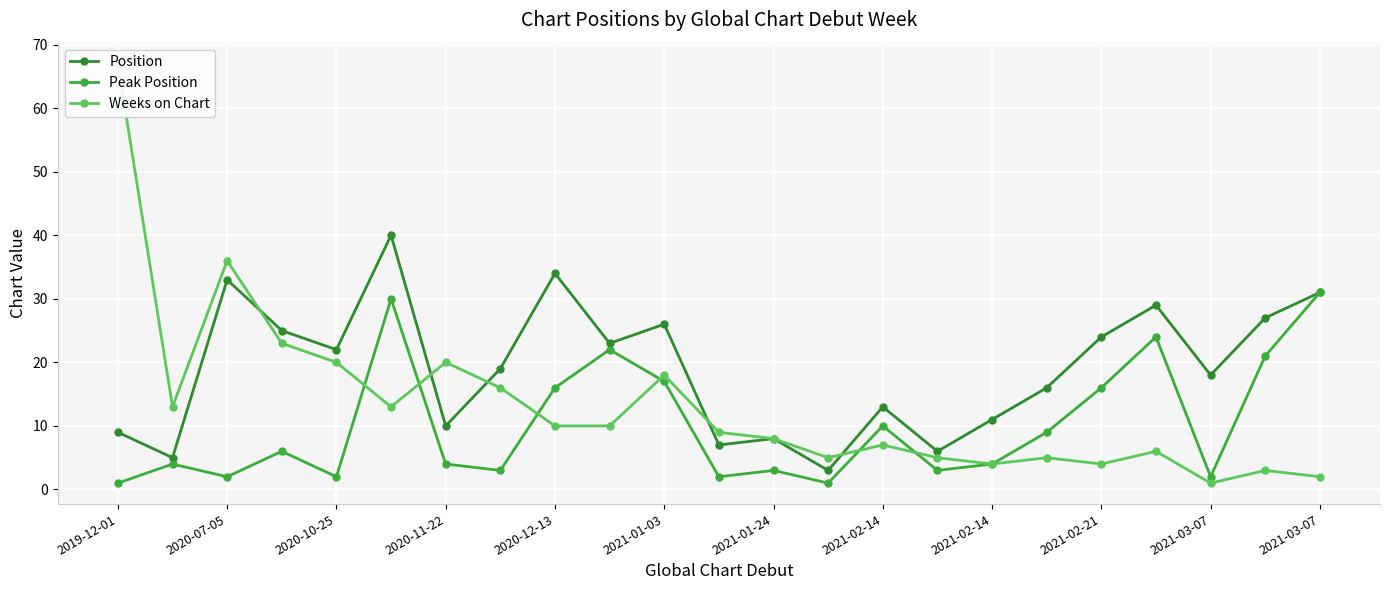

Reading left to right, what are all the values shown in this chart?

Position: 9	5	33	25	22	40	10	19	34	23	26	7	8	3	13	6	11	16	24	29	18	27	31
Peak Position: 1	4	2	6	2	30	4	3	16	22	17	2	3	1	10	3	4	9	16	24	2	21	31
Weeks on Chart: 67	13	36	23	20	13	20	16	10	10	18	9	8	5	7	5	4	5	4	6	1	3	2